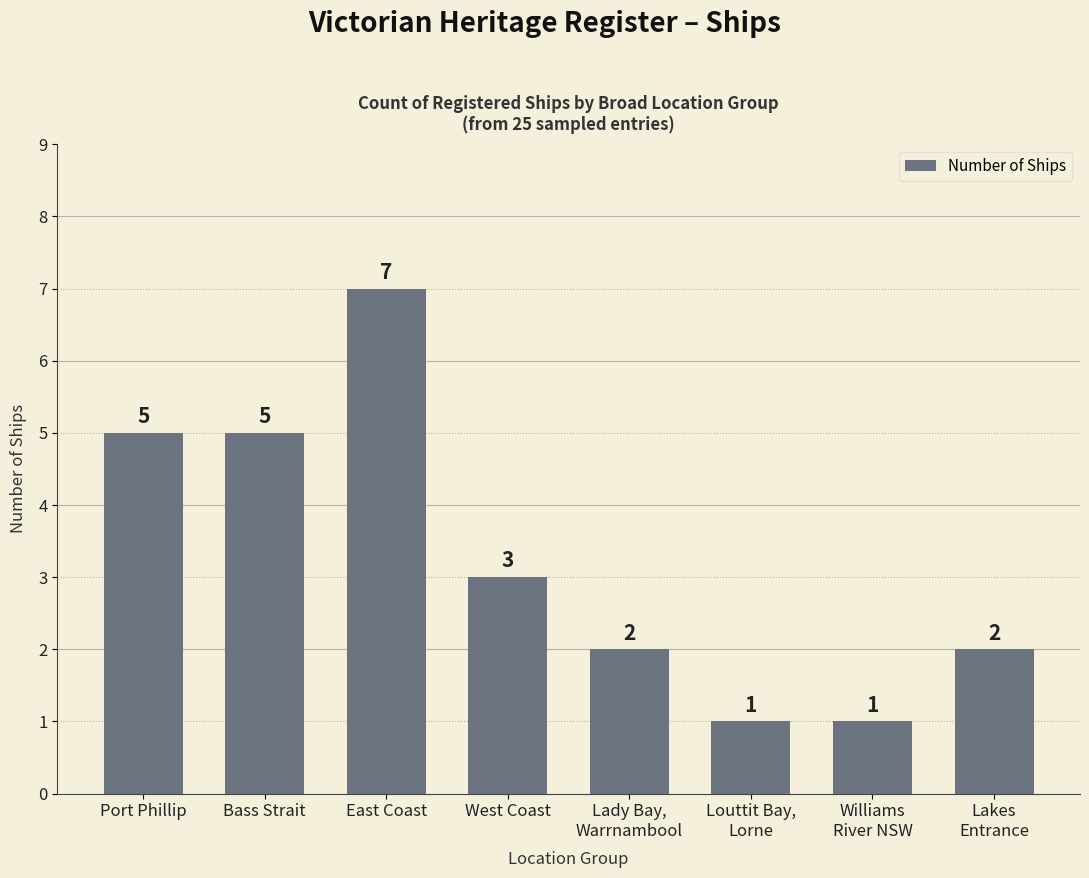

What is the greatest value displayed?

7